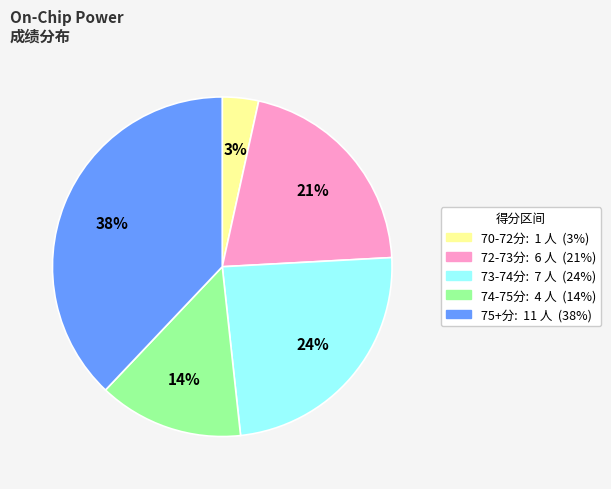

Is there a majority slice in this chart?

No